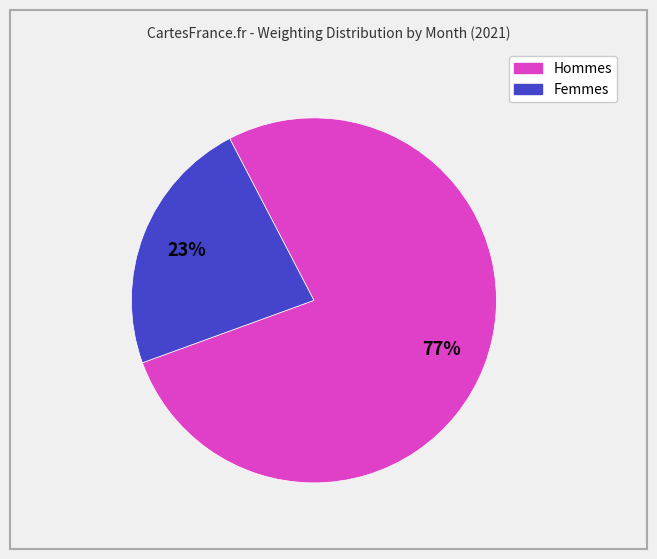

Does any single category account for the majority?

Yes